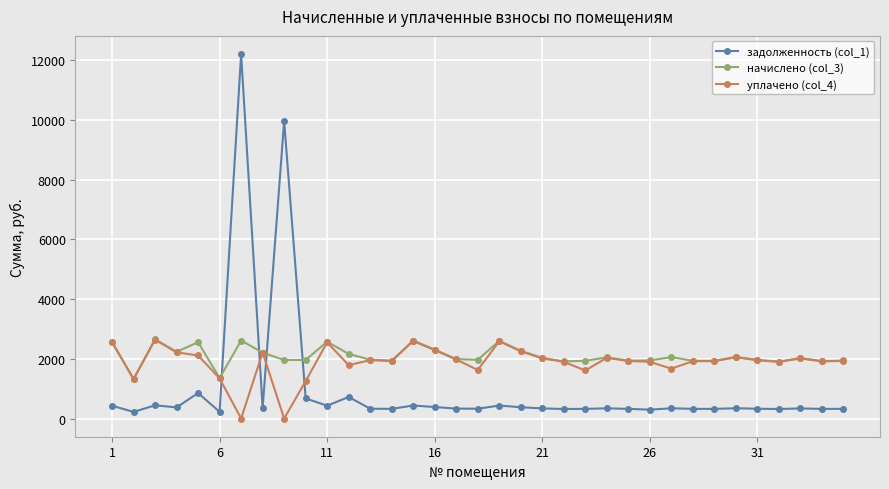

True or false: начислено (col_3) and задолженность (col_1) cross at least once.

True